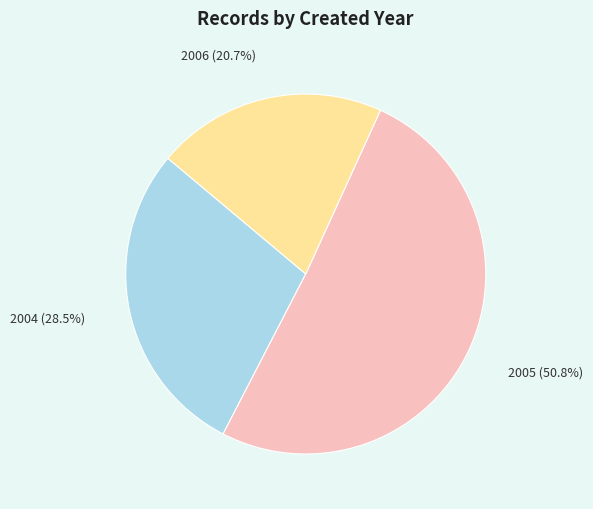

How many slices are in this pie chart?

3